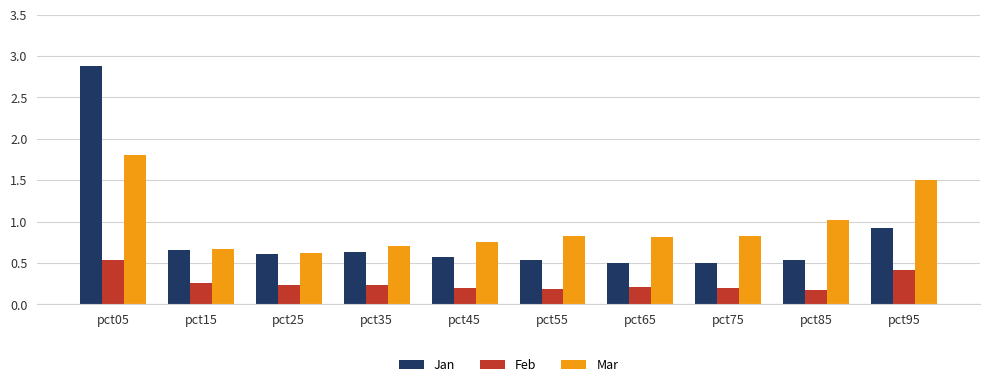

The value of Feb at pct95 is 0.6. True or false?

False